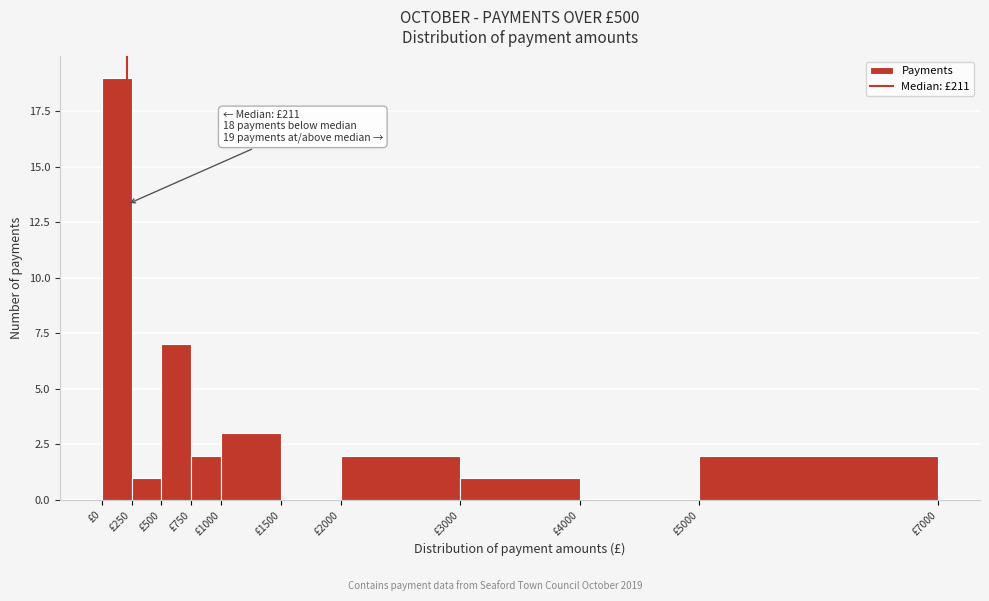

Which range on the x-axis has the tallest bar?

0 to 250